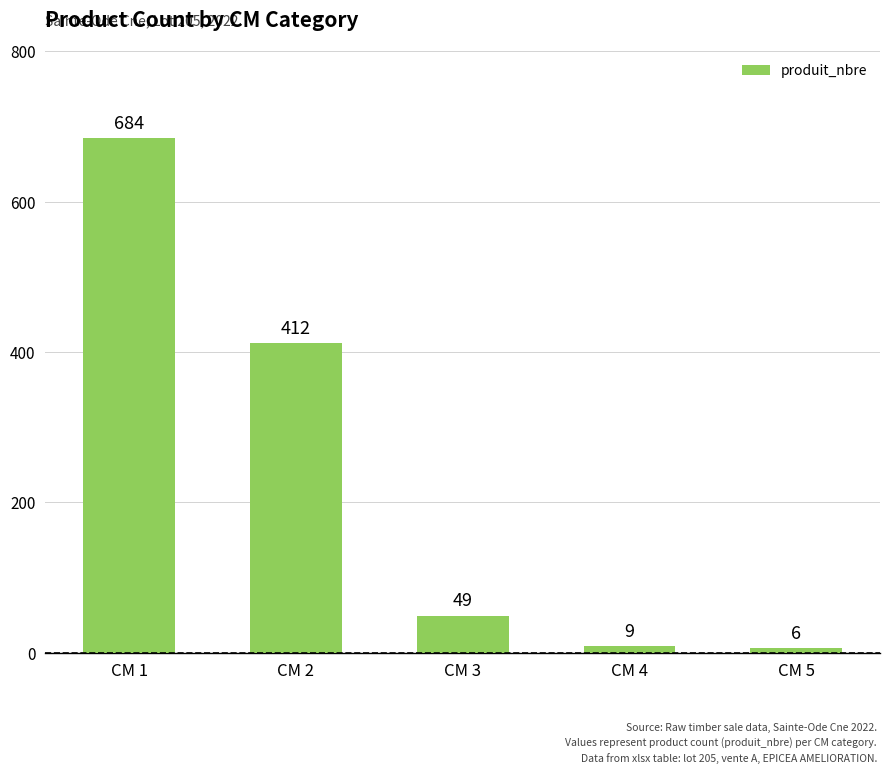

Count the number of categories in the chart.

5